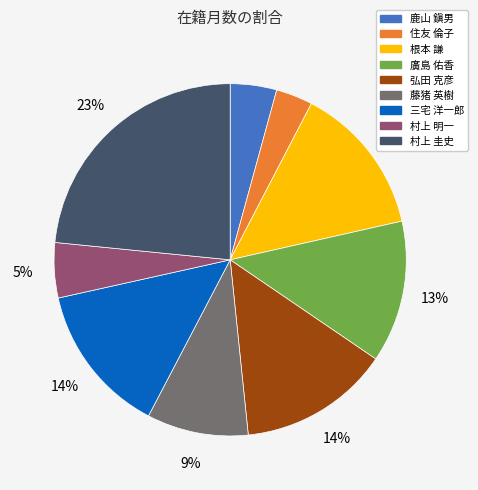

Which has a higher value, 鹿山 鎭男 or 三宅 洋一郎?

三宅 洋一郎